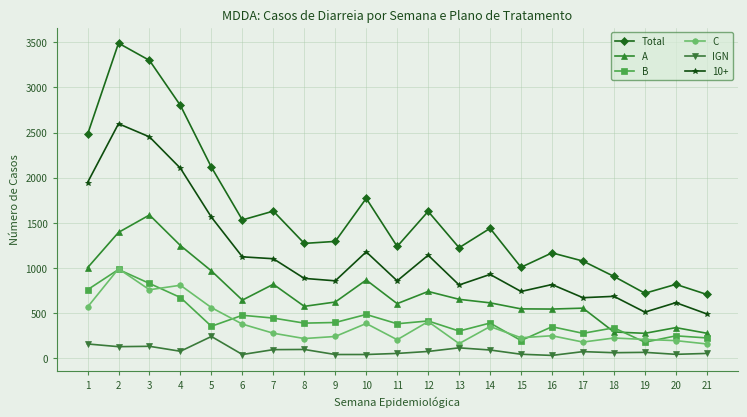

Where does the IGN series first go above 71?

1